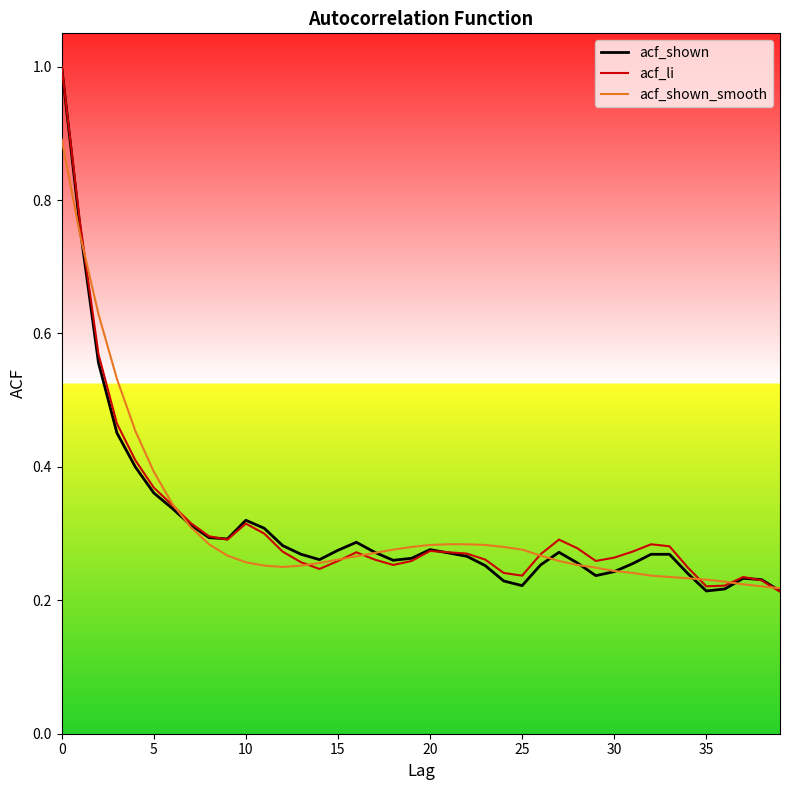

What is the highest value of the acf_shown_smooth series?

0.9